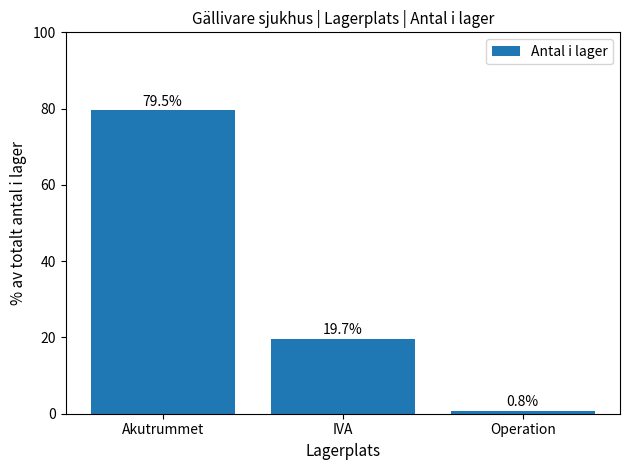

What is the sum of the values at IVA and Akutrummet?

99.2